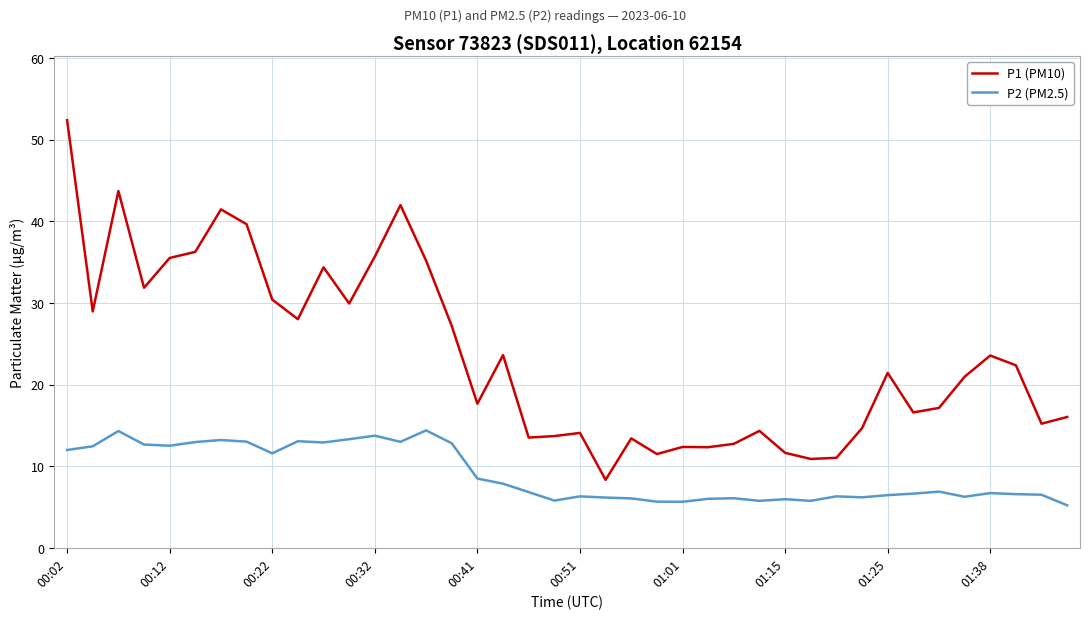

True or false: P2 (PM2.5) and P1 (PM10) cross at least once.

False